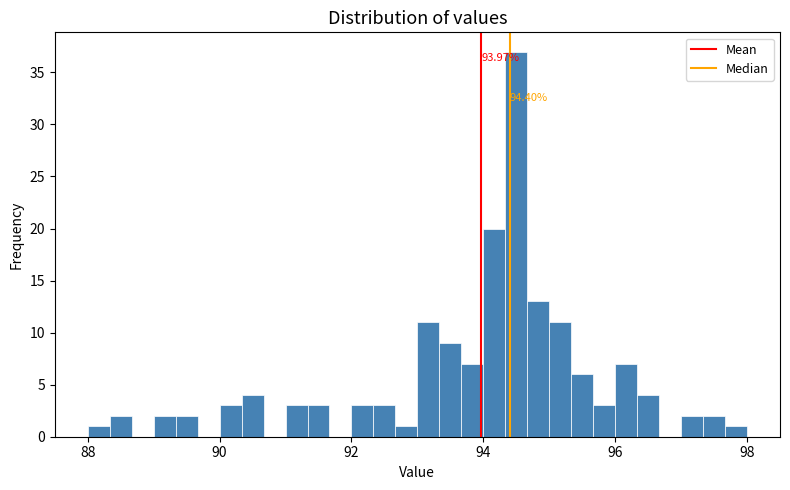

Around what value on the x-axis is the tallest bar? Give the approximate position of its centre, as read against the axis.

94.6